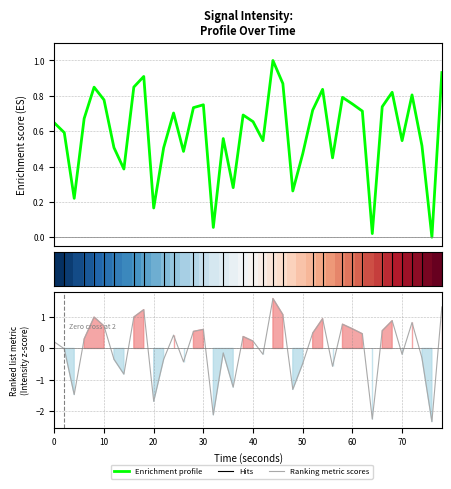

Does the chart display data point markers on the line(s)?

No